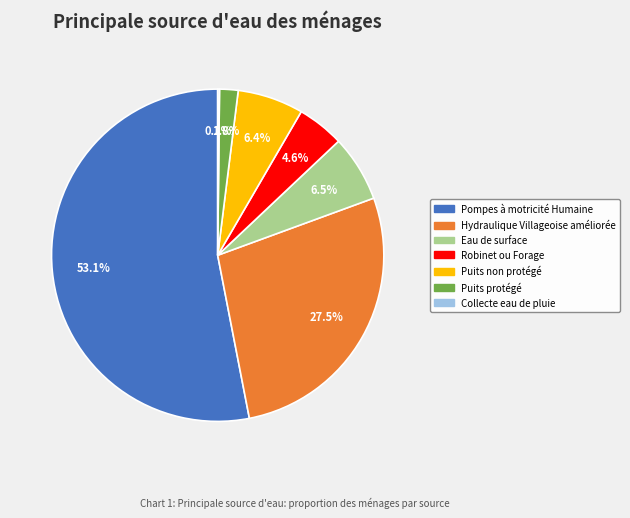

Do Hydraulique Villageoise améliorée and Eau de surface together represent more than half of the pie?

No